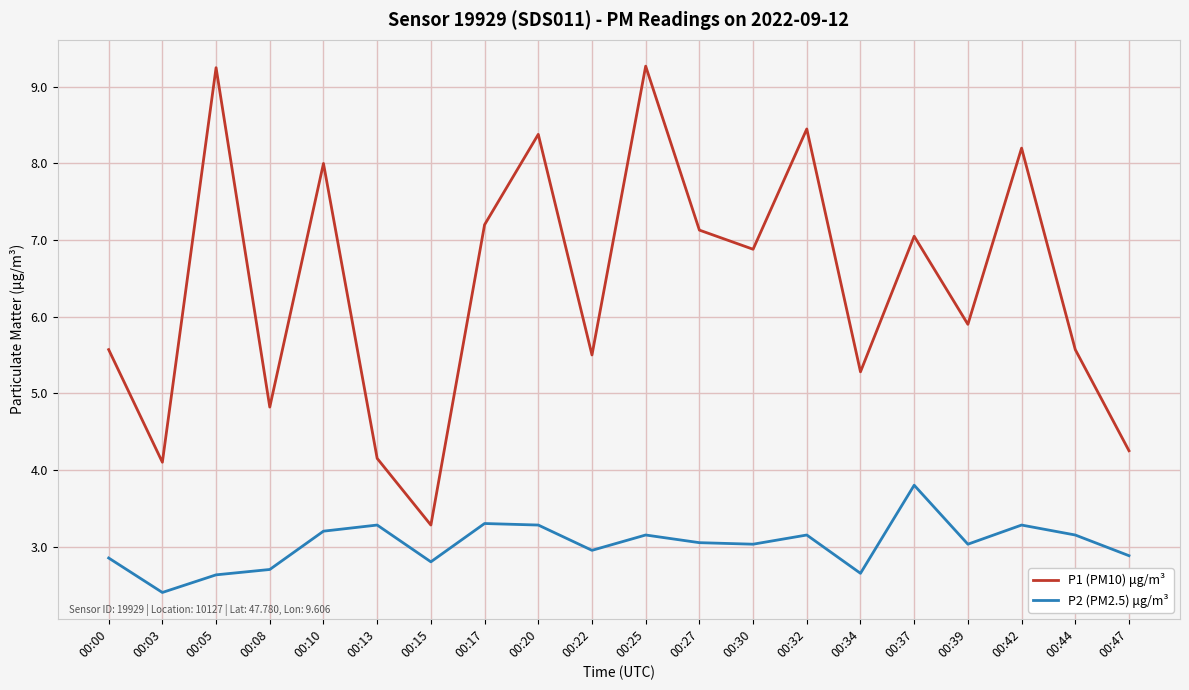

List the series in order of their overall mean, lowest first.

P2 (PM2.5) μg/m³, P1 (PM10) μg/m³